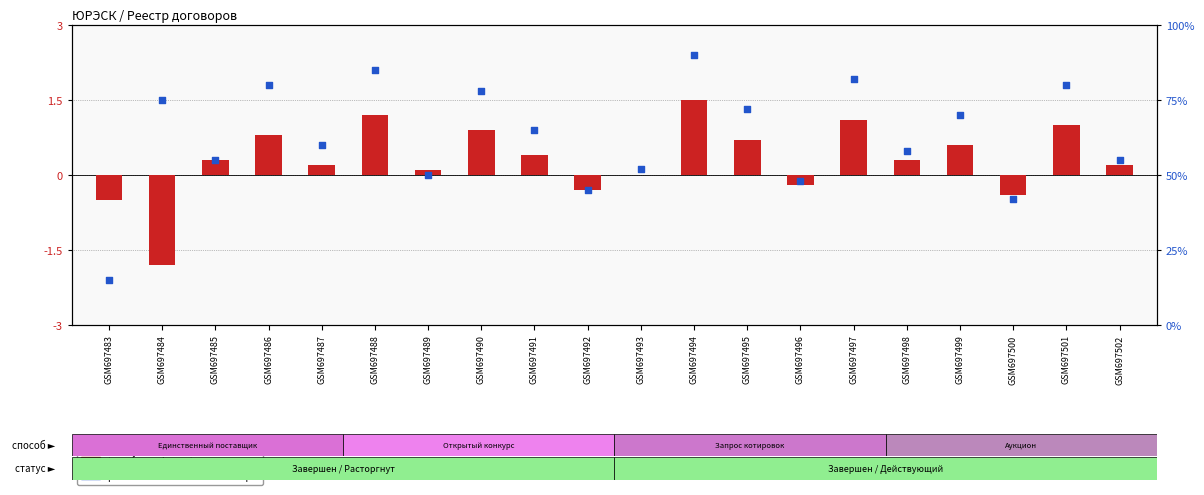

Which series contains the lowest Y value?

transformed count